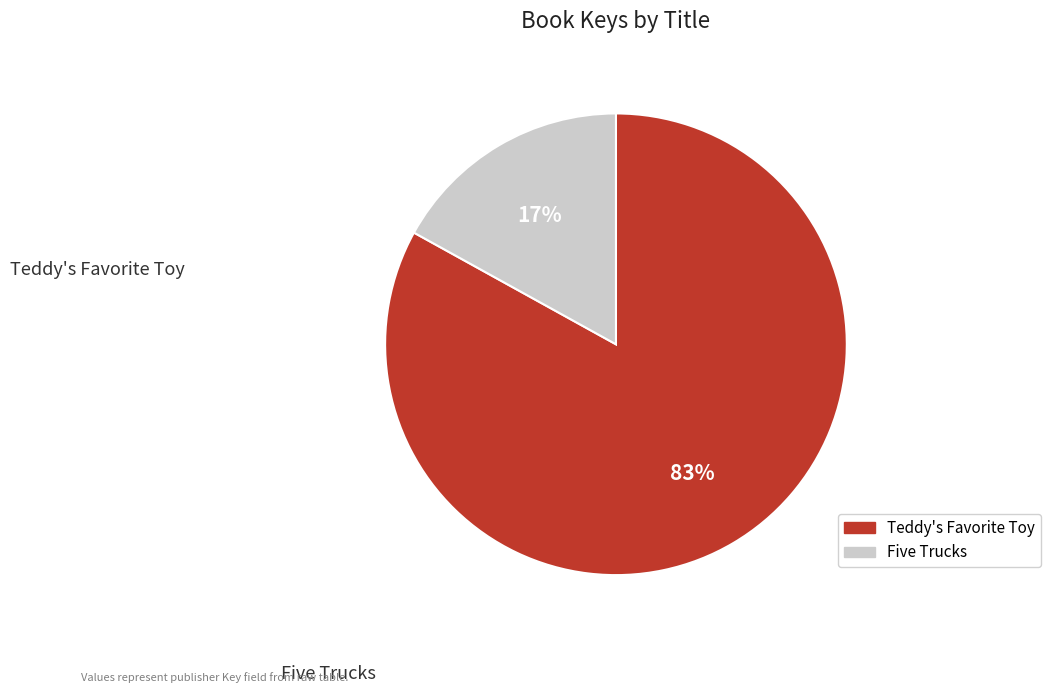

Is it true that Teddy's Favorite Toy is 83% of the pie?

True